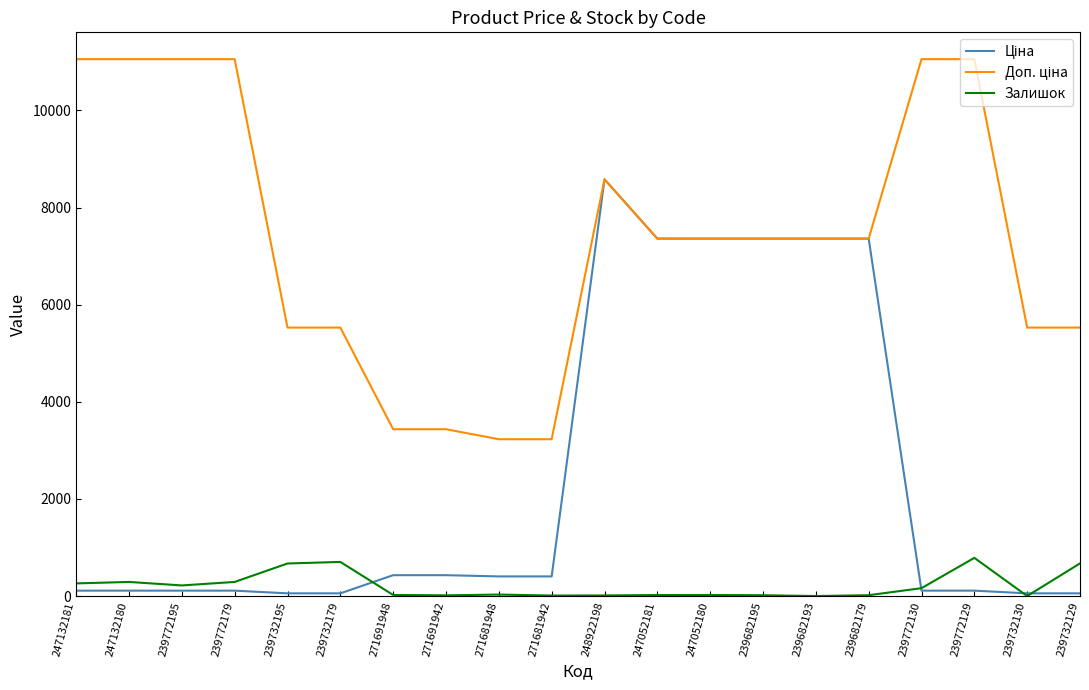

At which category is the sum across all series the highest?

248922198